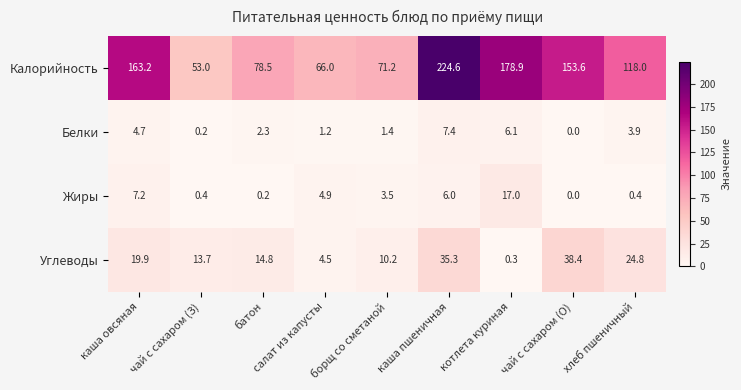

The value of Жиры at котлета куриная is 17.0. True or false?

True